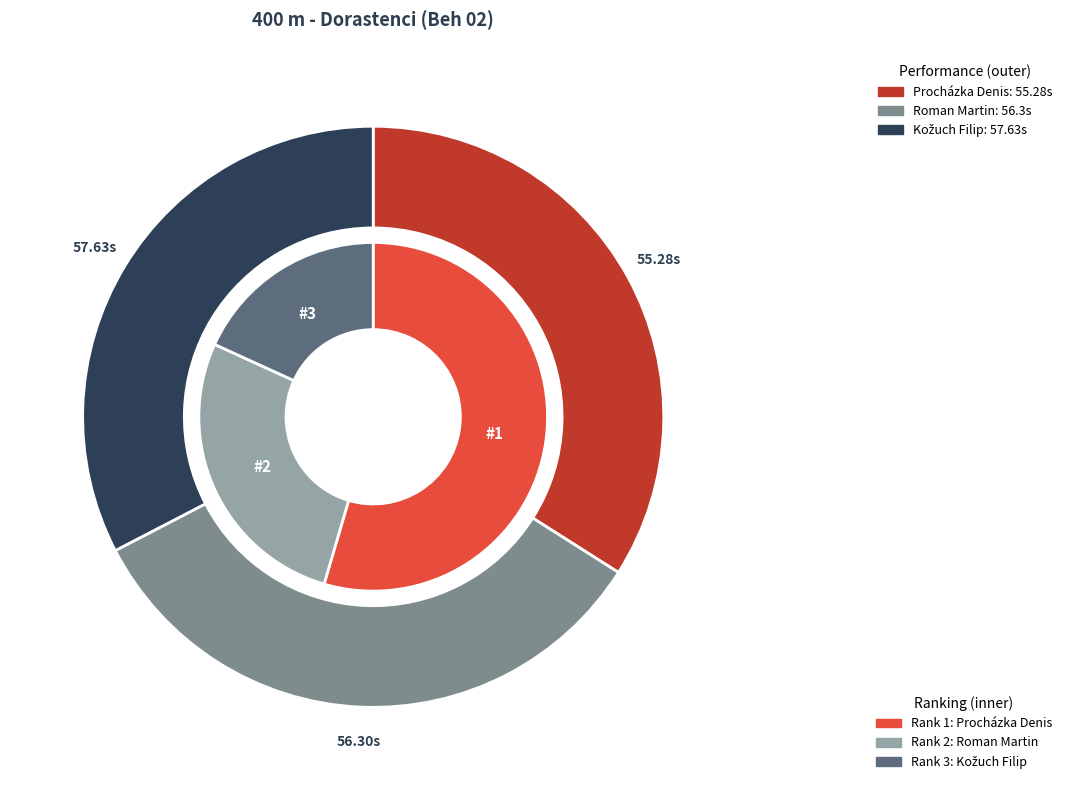

Does Kožuch Filip account for over 50% of the chart?

No